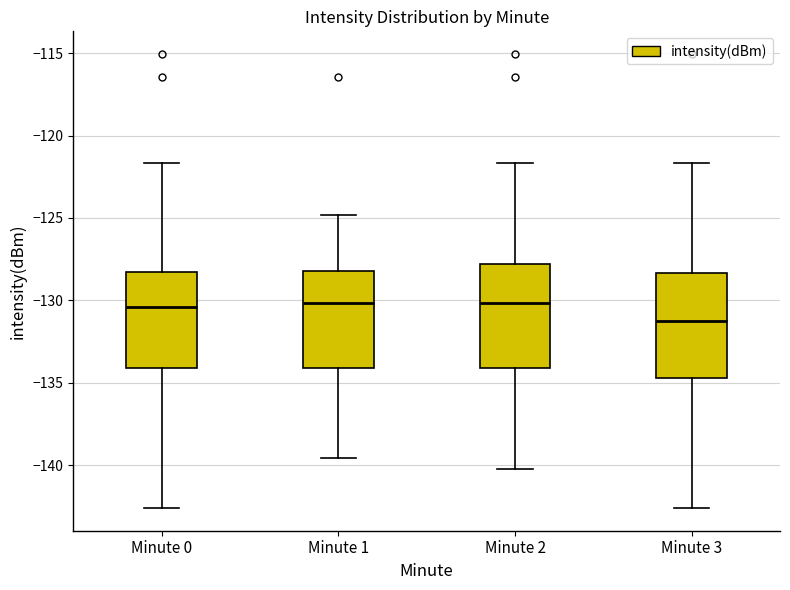

Reading left to right, transcribe this box plot: for each box, give where its median line is, the range the box spans, and where its two whiskers end, as read against the y-axis. The values are not printed on the chart, so give them approximately, as read against the axis.

Minute 0: median -130.5, box -134.0 to -128.5, whiskers -142.5 to -121.5
Minute 1: median -130.0, box -134.0 to -128.0, whiskers -139.5 to -125.0
Minute 2: median -130.0, box -134.0 to -128.0, whiskers -140.0 to -121.5
Minute 3: median -131.5, box -134.5 to -128.5, whiskers -142.5 to -121.5